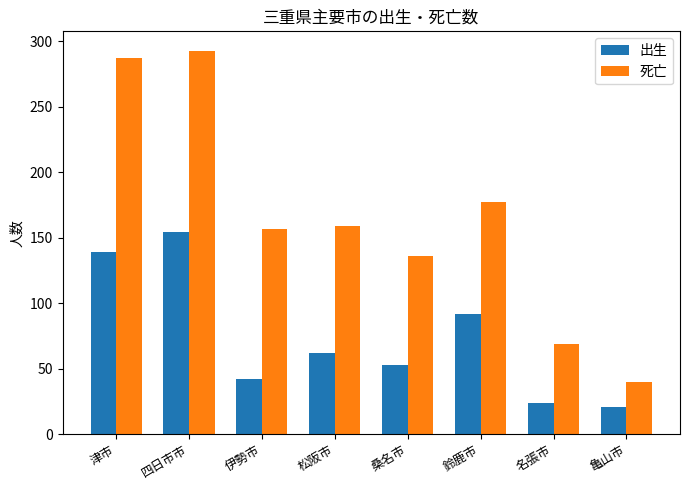

At which label is 死亡 closest to 166?

松阪市